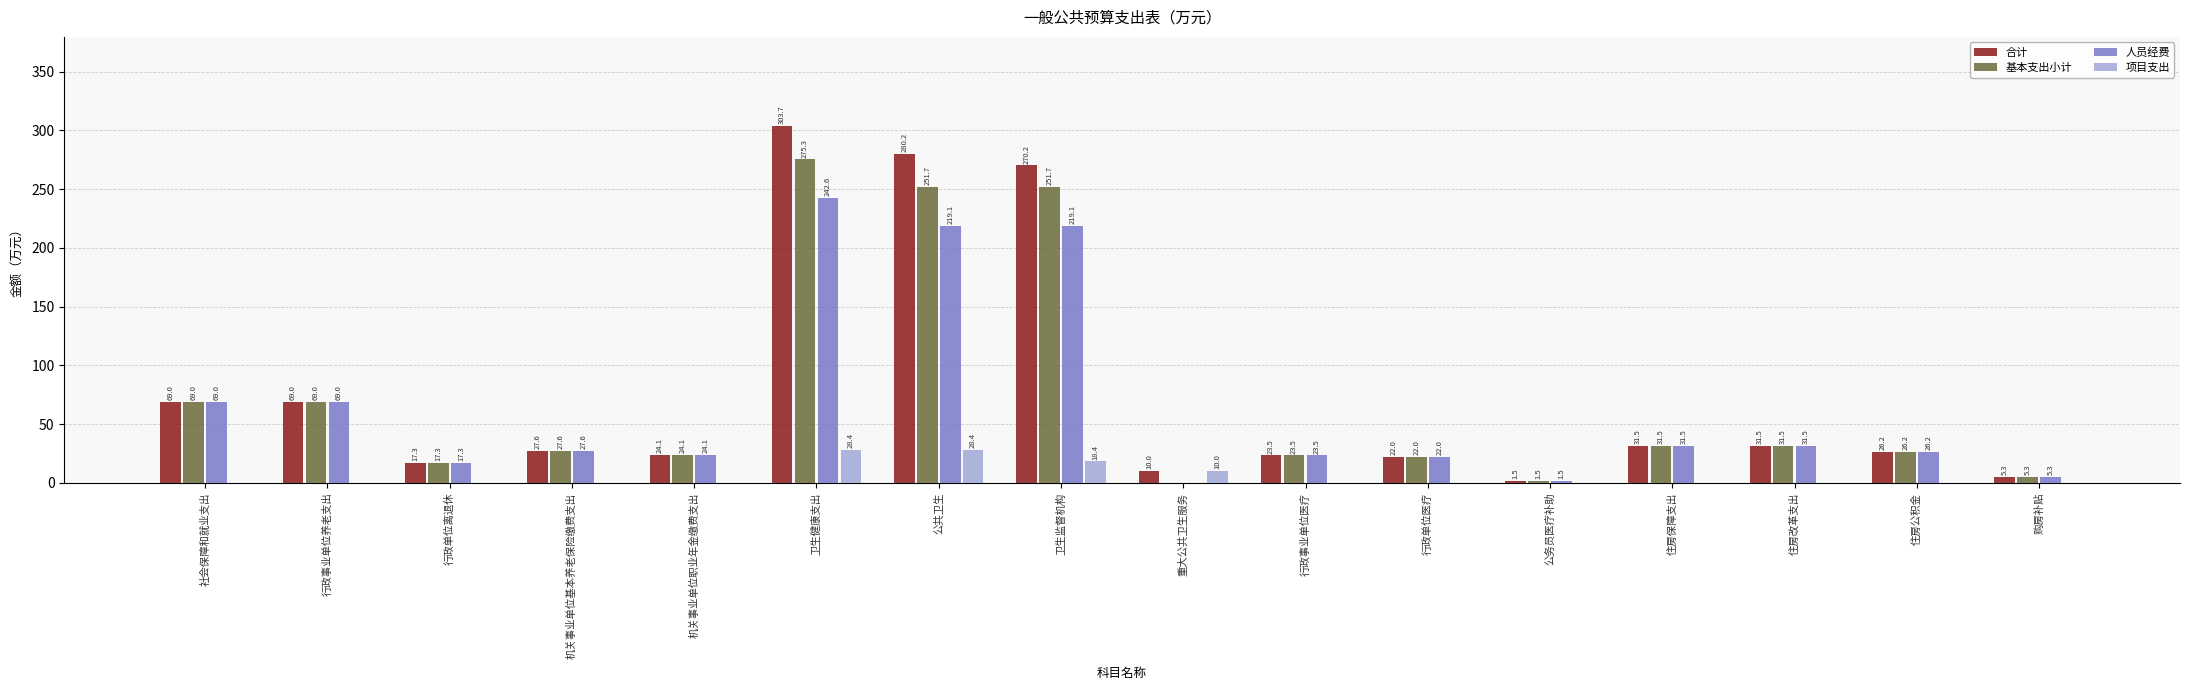

How many data points does each series have?

16